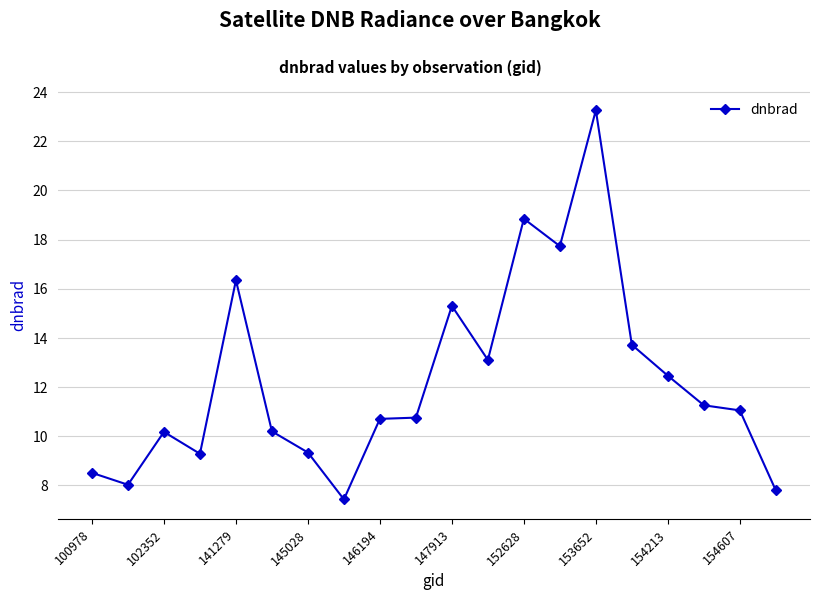

What is the maximum value shown in the chart?

23.3